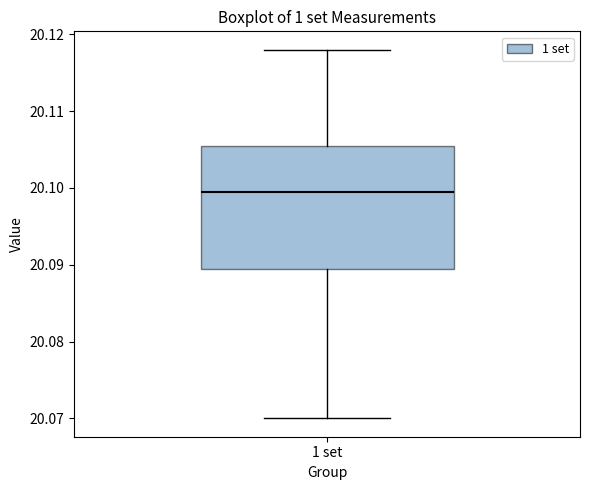

Transcribe this box plot: give where the median line is, the range the box spans, and where the two whiskers end, as read against the y-axis. The values are not printed on the chart, so give them approximately, as read against the axis.

median 20.100, box 20.090 to 20.106, whiskers 20.070 to 20.118